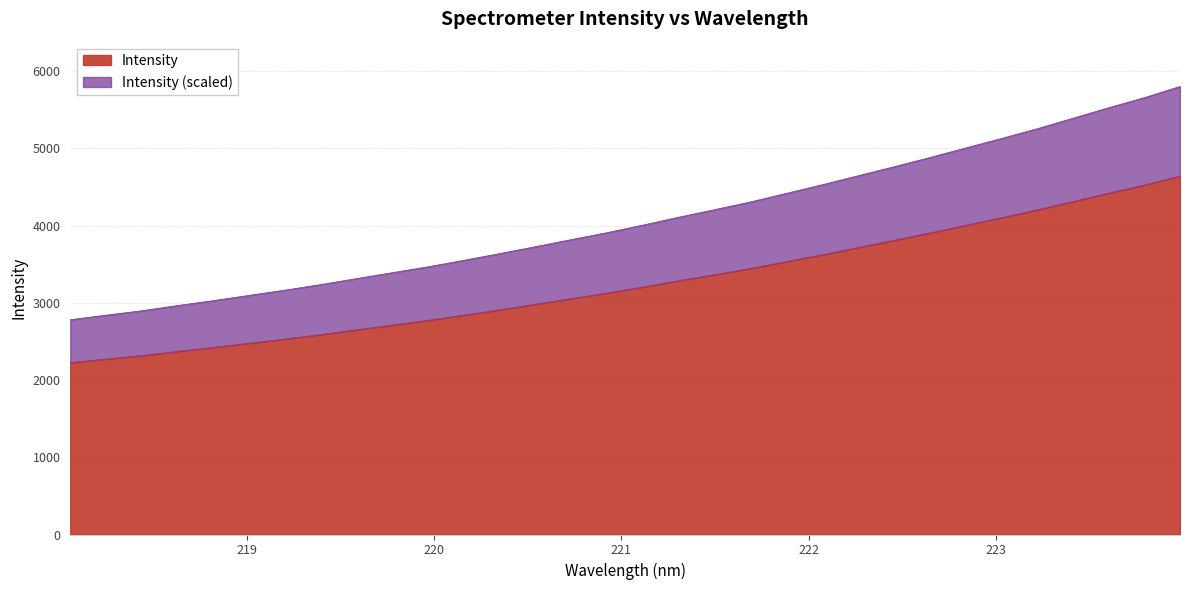

How many lines are shown in the chart?

2